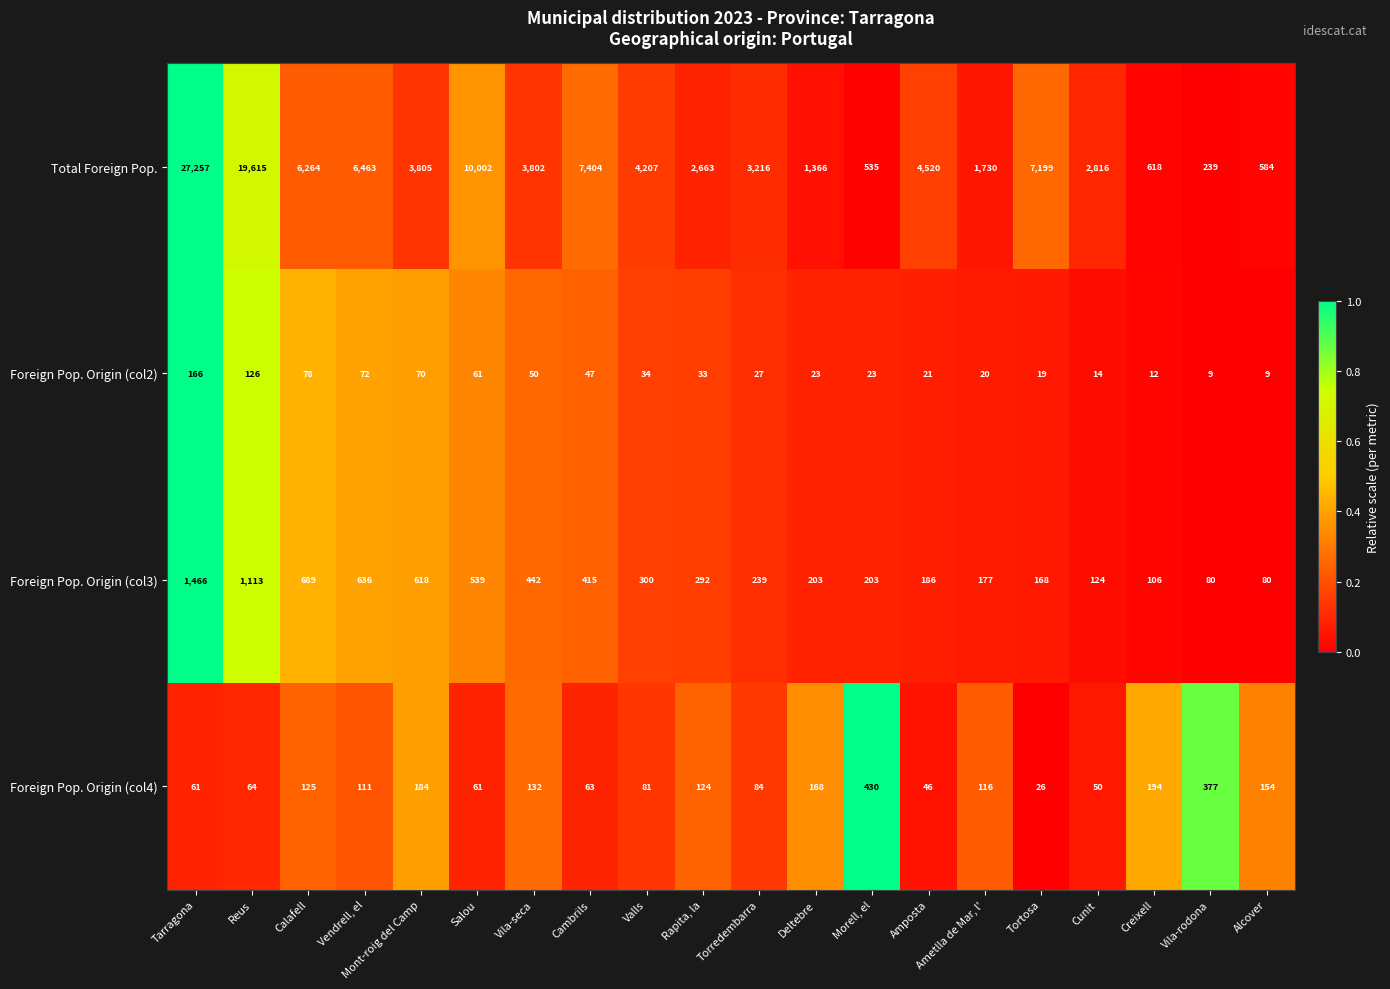

At Amposta, list the series in order from smallest to largest.

Foreign Pop. Origin (col2), Foreign Pop. Origin (col4), Foreign Pop. Origin (col3), Total Foreign Pop.